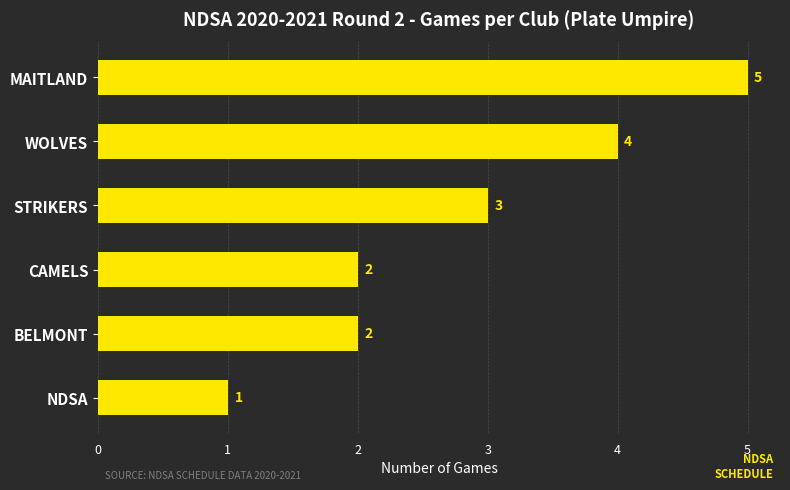

Which has a higher value, CAMELS or WOLVES?

WOLVES